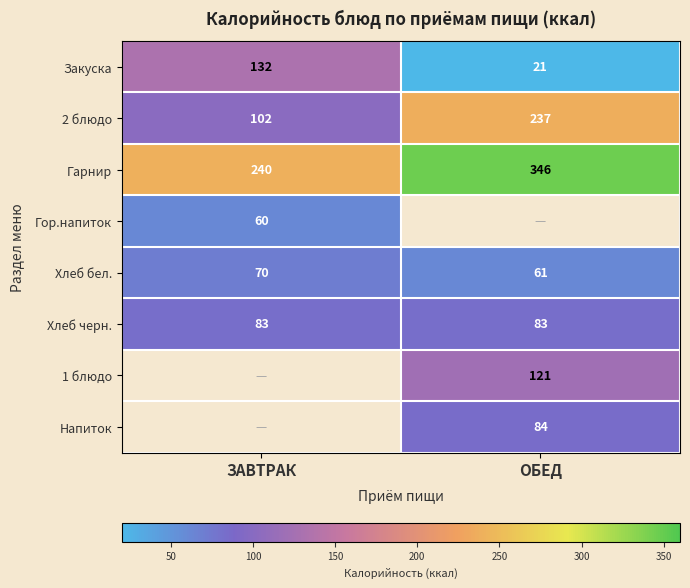

Count the number of categories in the chart.

2